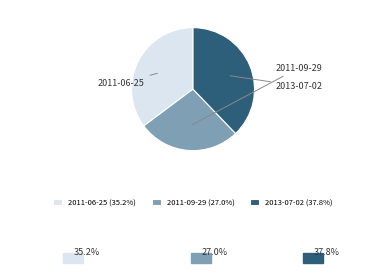

Do 2011-09-29 and 2013-07-02 together represent more than half of the pie?

Yes